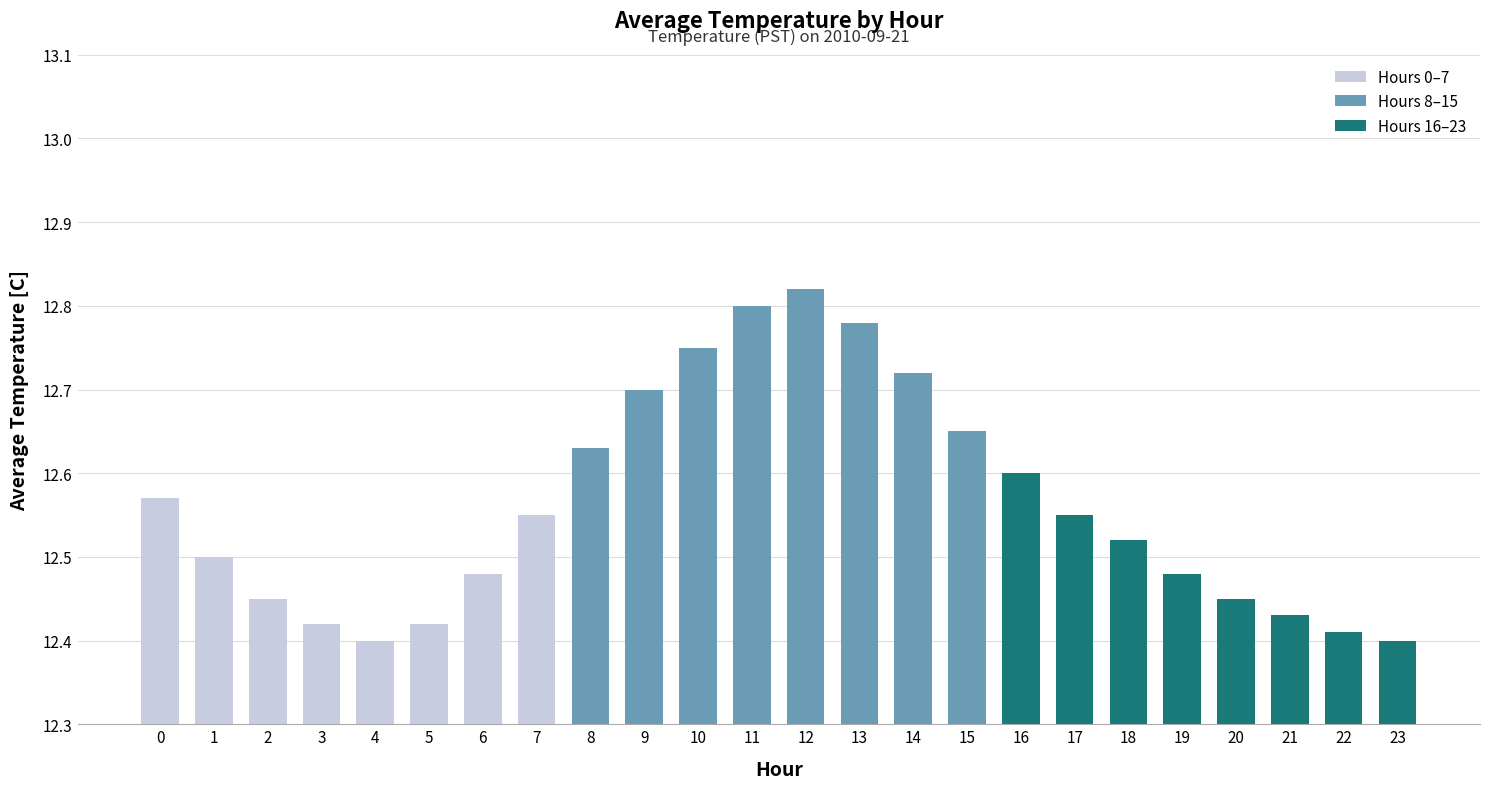

The chart shows a value of 6.9 at 22. True or false?

False